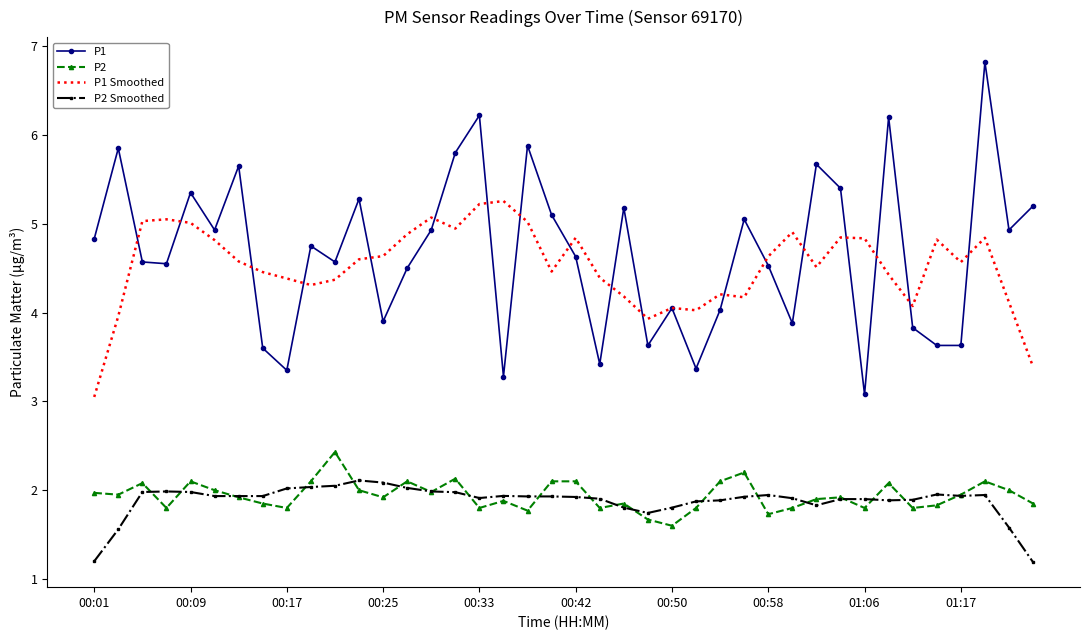

True or false: P1 and P2 intersect in this chart.

False